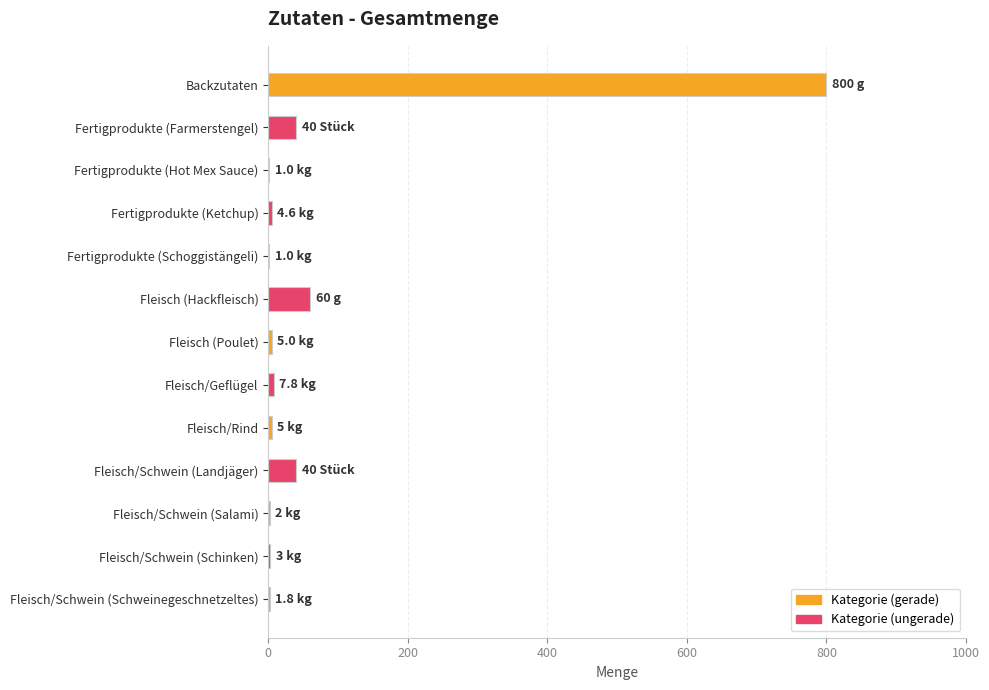

What is the sum of all values?

971.2